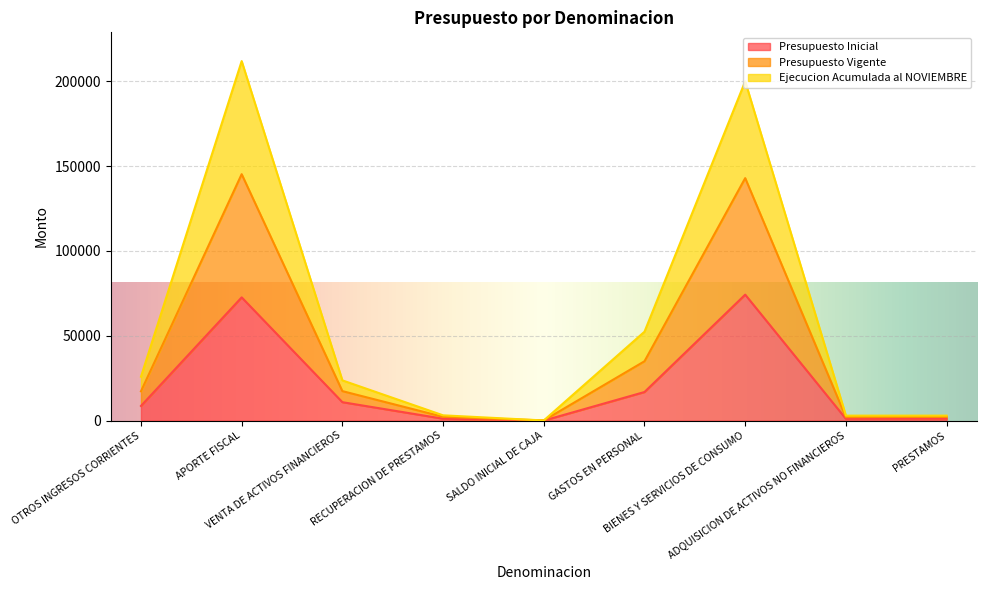

How many interior local peaks does the Presupuesto Inicial series have?

2